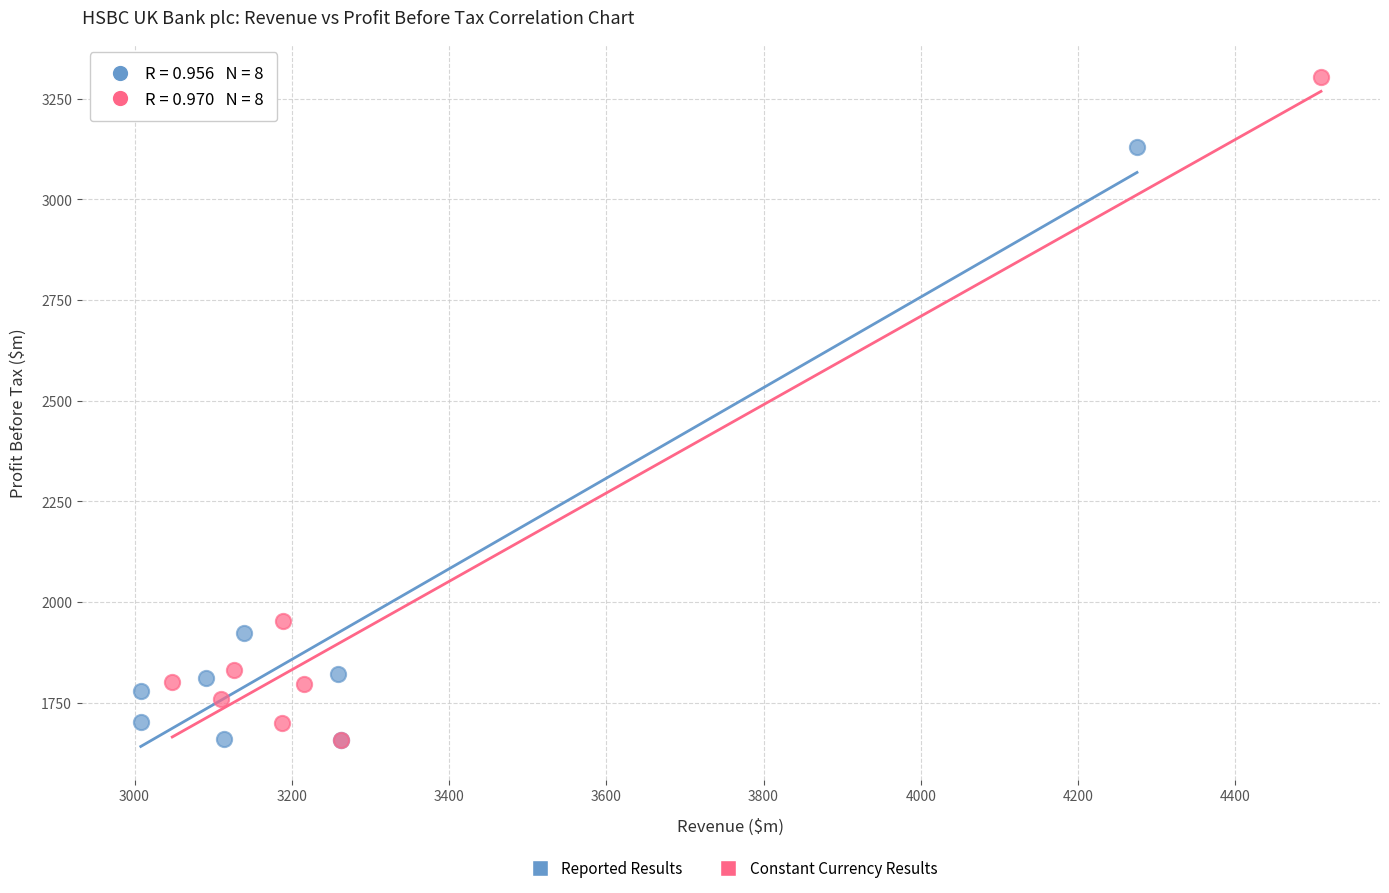

Which series reaches the maximum Y coordinate?

Constant Currency Results